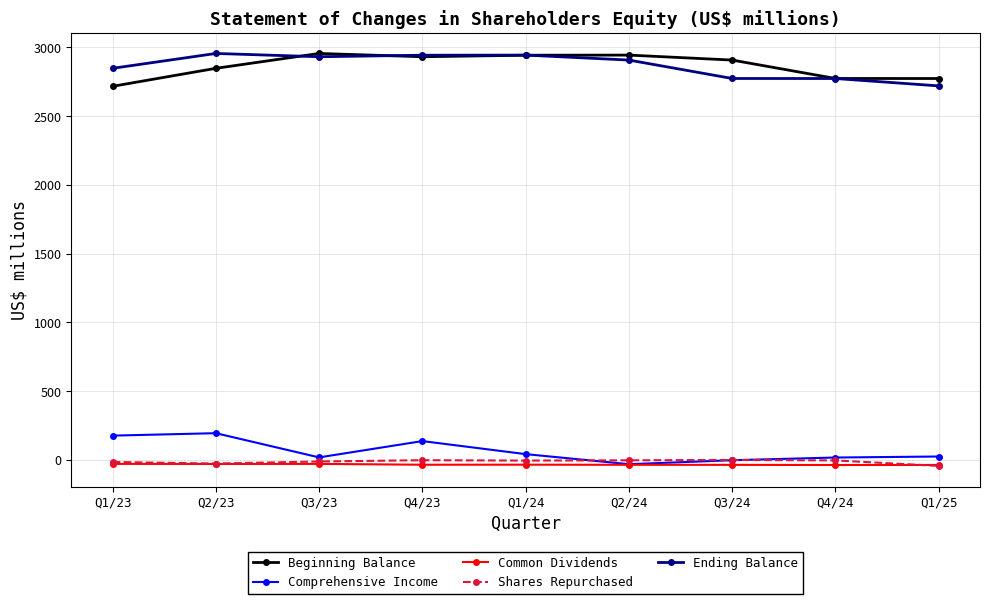

Where is the first local minimum for Comprehensive Income?

Q3/23